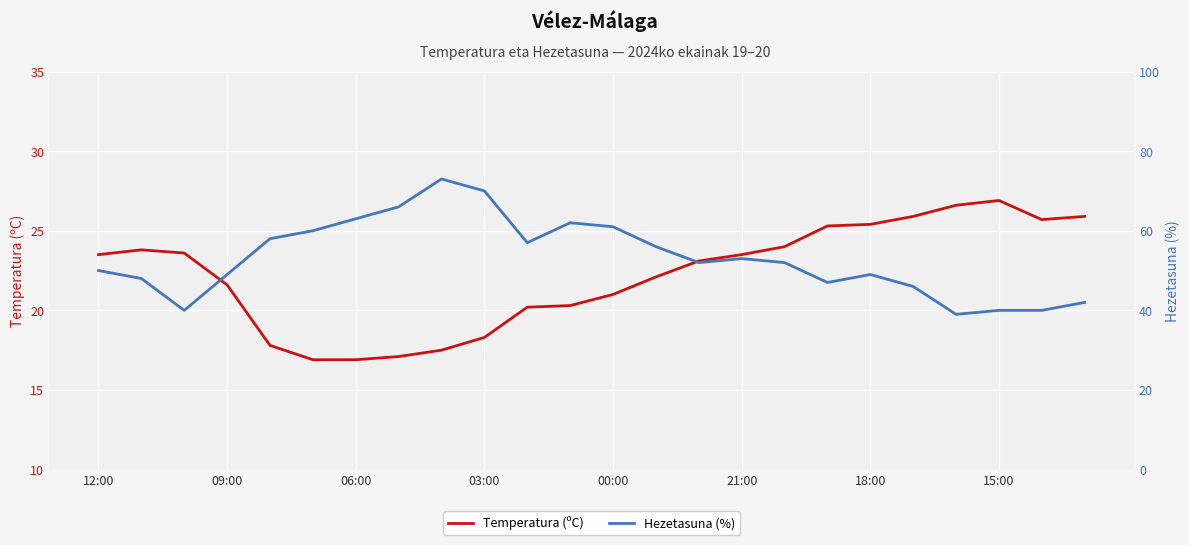

How many lines are shown in the chart?

2